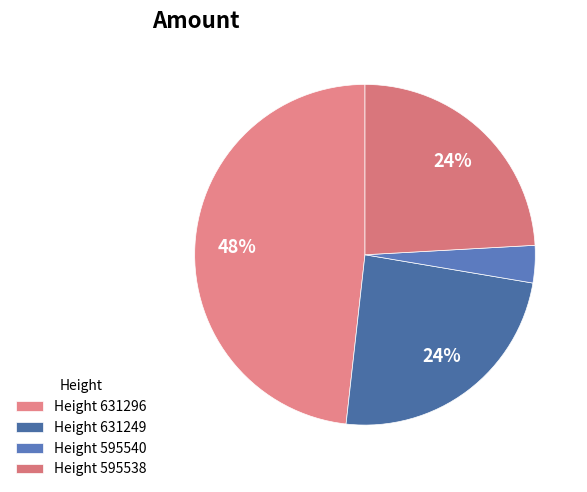

Count the number of slices in the pie.

4